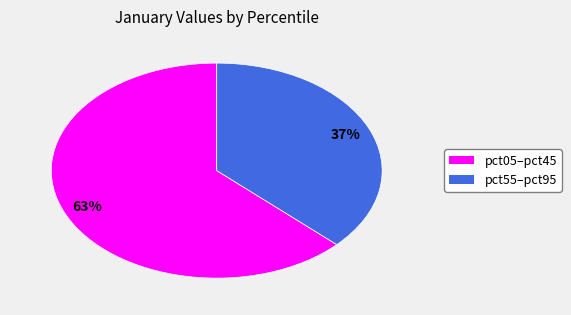

Is there a majority slice in this chart?

Yes